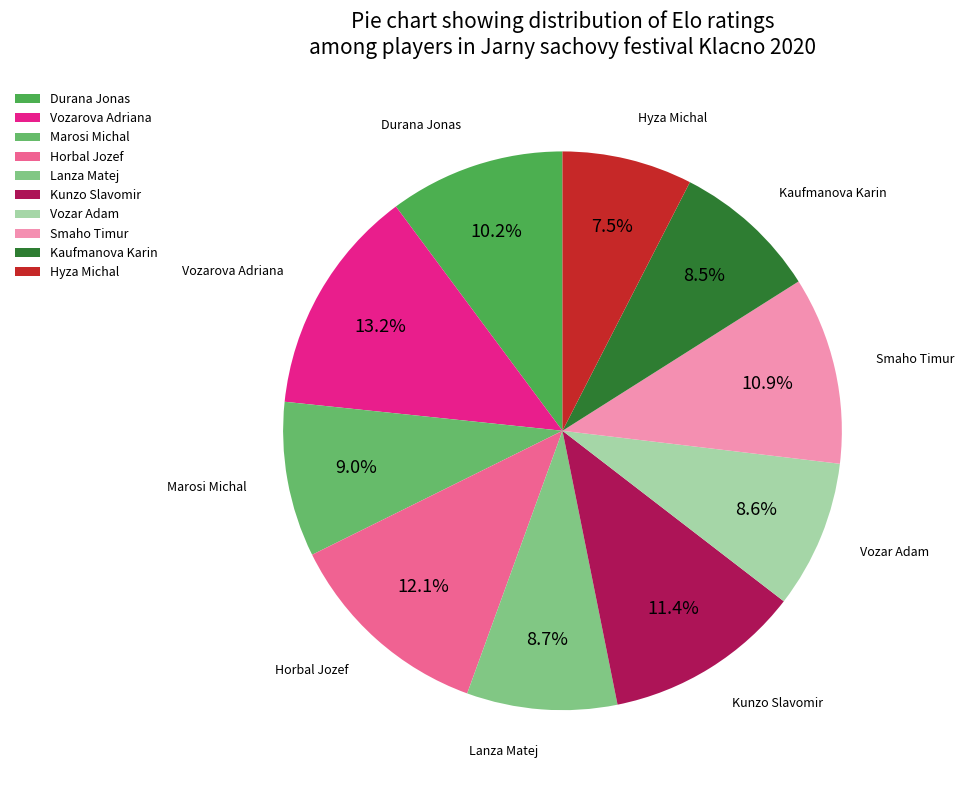

True or false: Marosi Michal accounts for 1% of the total.

False